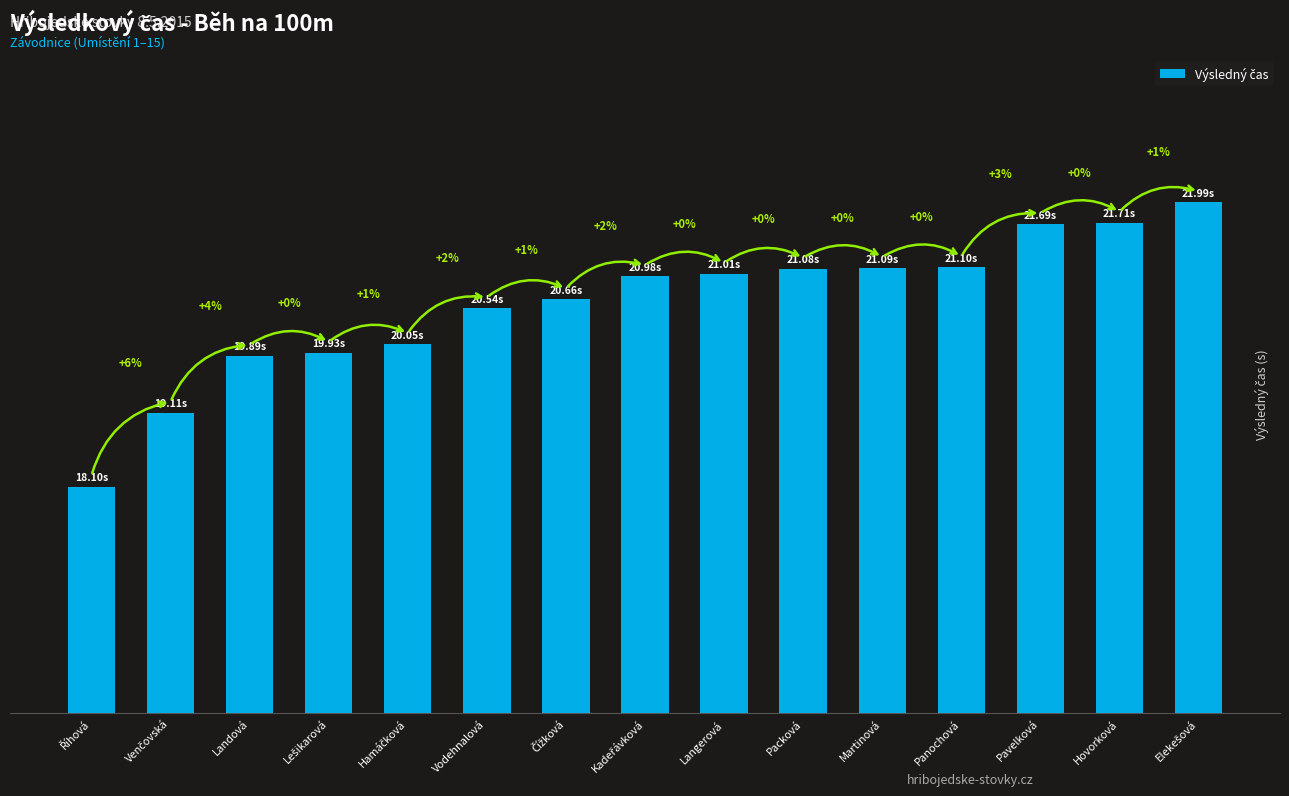

What is the label of the 8th bar from the right?

Kadeřávková